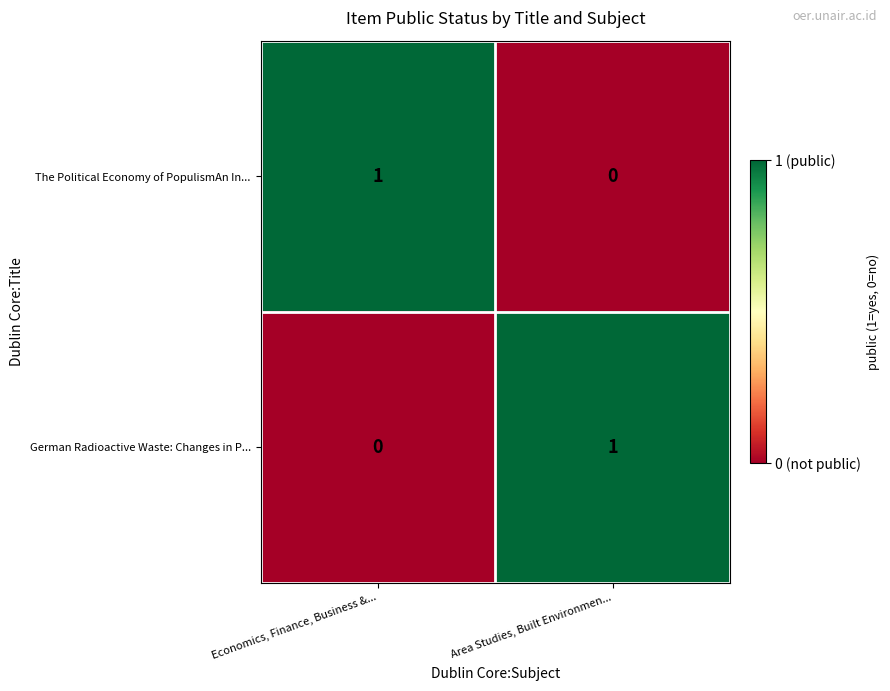

True or false: The Political Economy of PopulismAn In... has a value of 0 at Area Studies, Built Environmen....

True